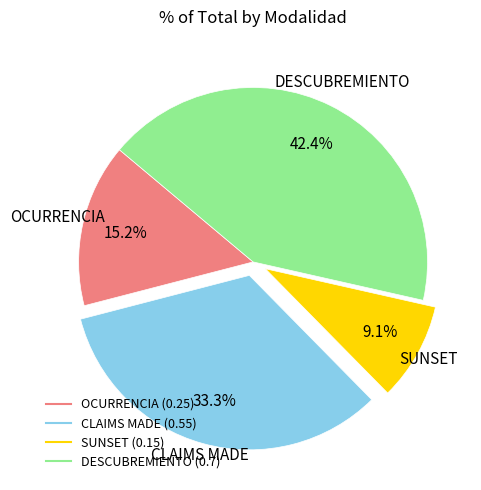

What is the total percentage of DESCUBREMIENTO and SUNSET?

51.5%